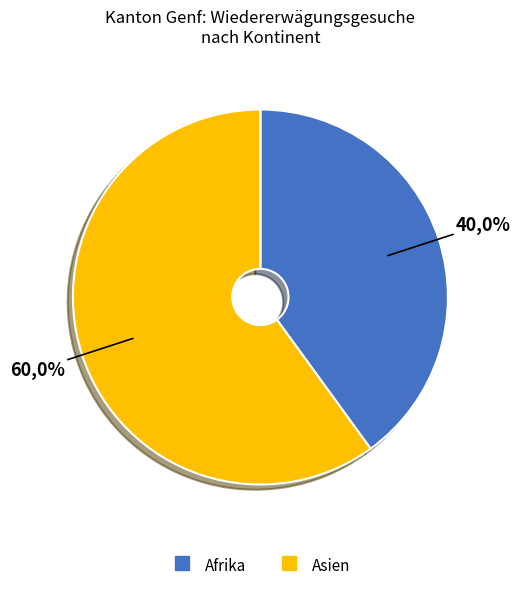

What percentage is NOT represented by Herkunft unbekannt?

100.0%